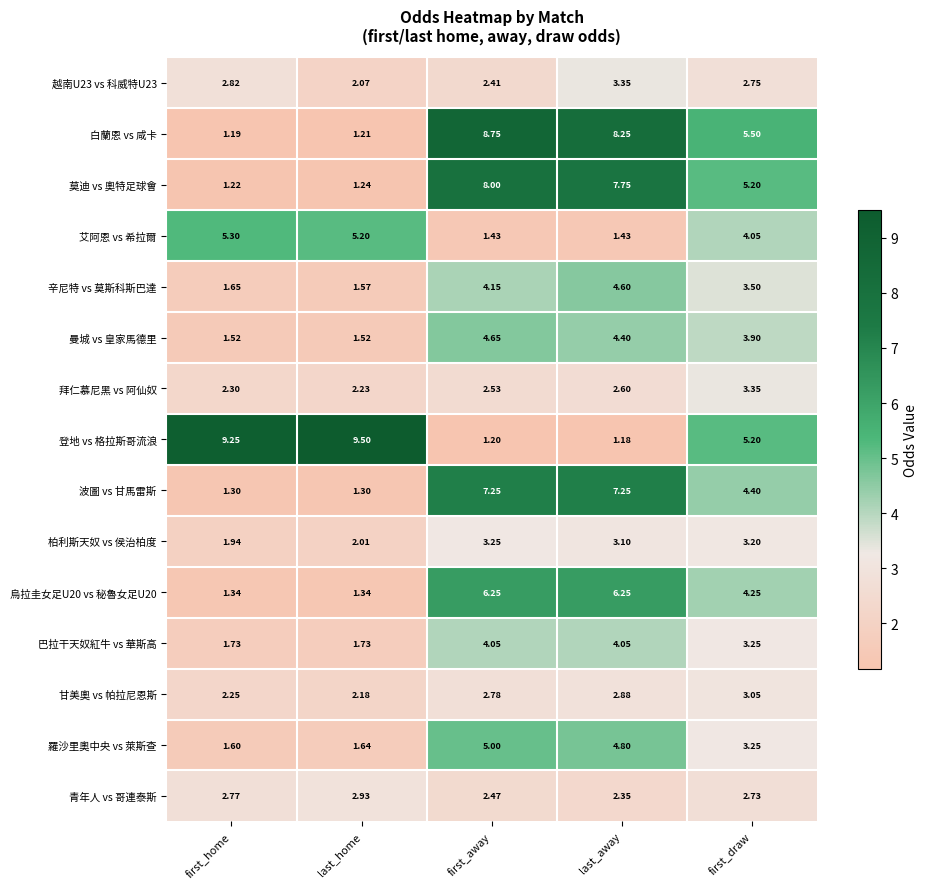

Where does the 波圖 vs 甘馬雷斯 series first go above 4?

first_away